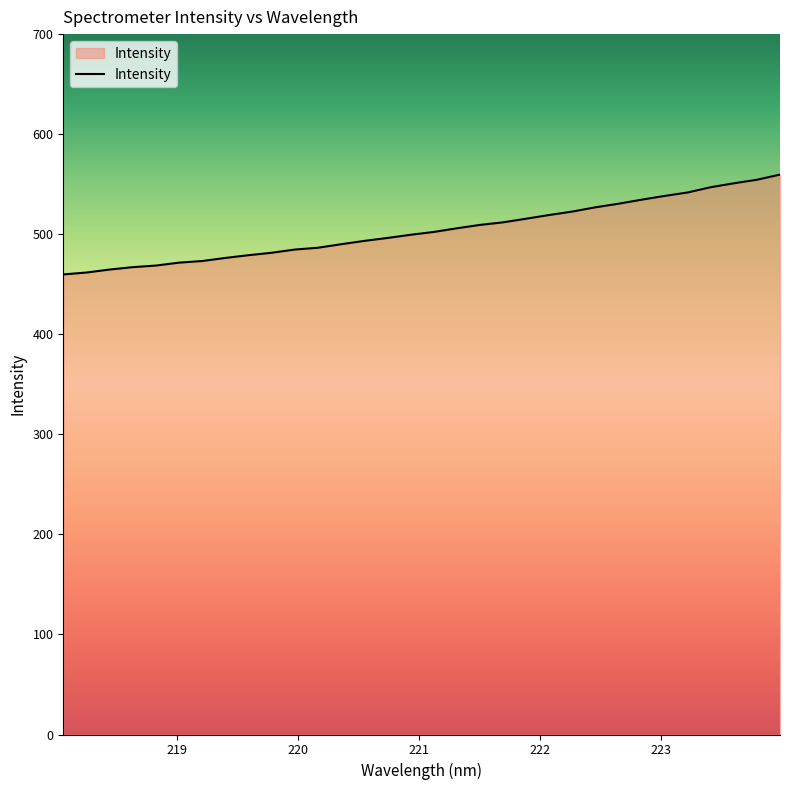

What is the smallest value displayed?

459.8